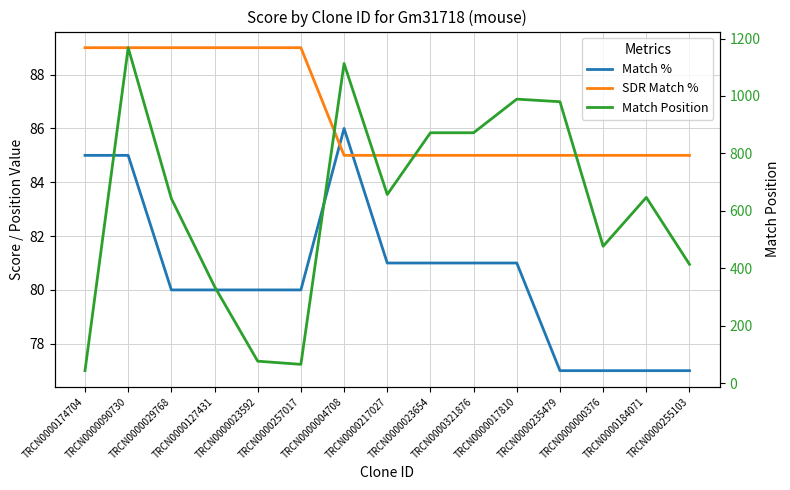

What is the greatest value displayed?

1168